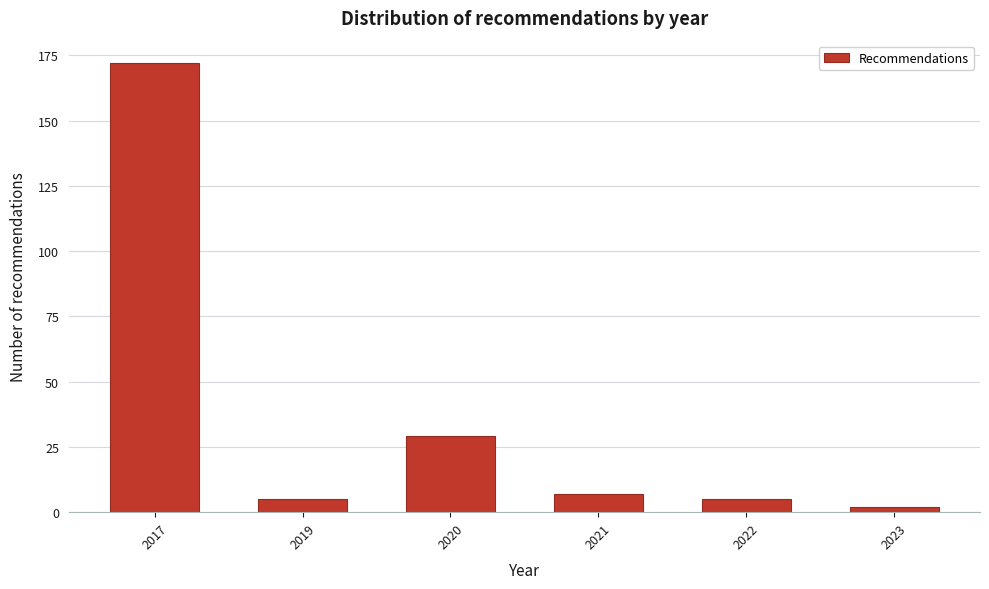

Reading right to left, extract all data points from this chart.

2023=2	2022=5	2021=7	2020=29	2019=5	2017=172